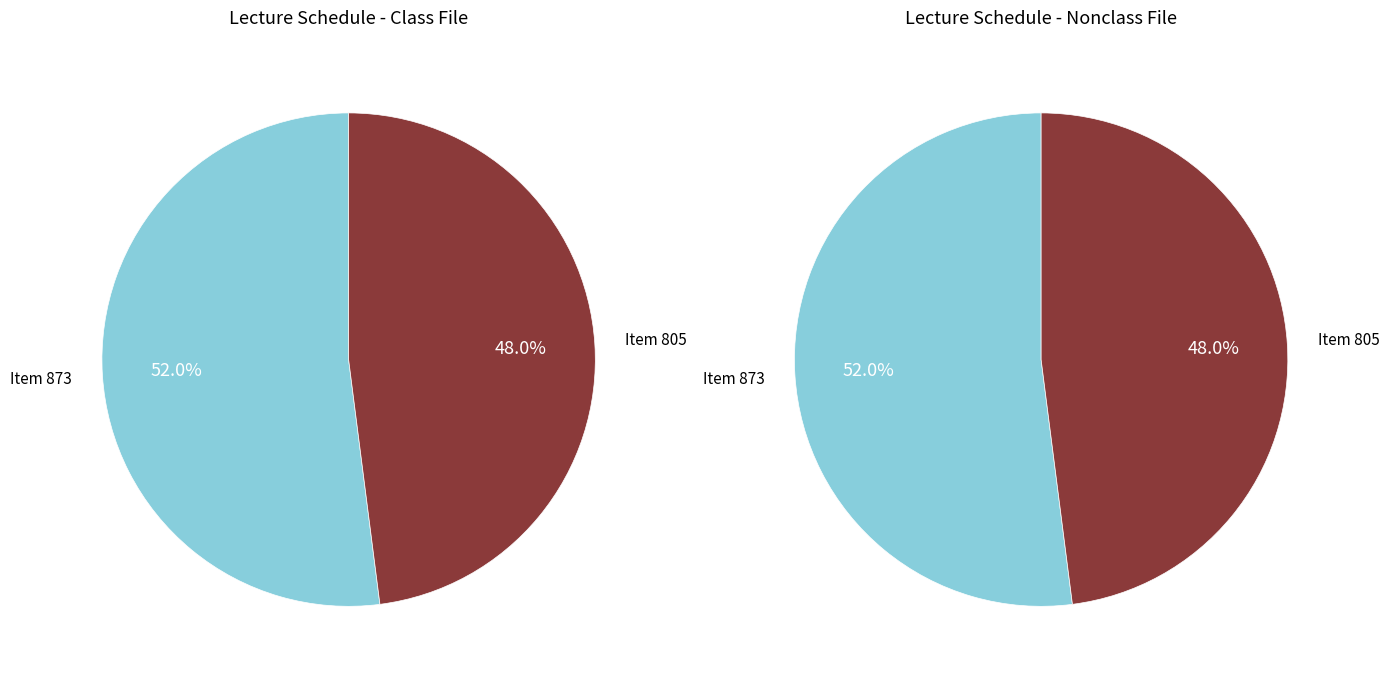

Does Item 873 represent more than half of the total?

Yes